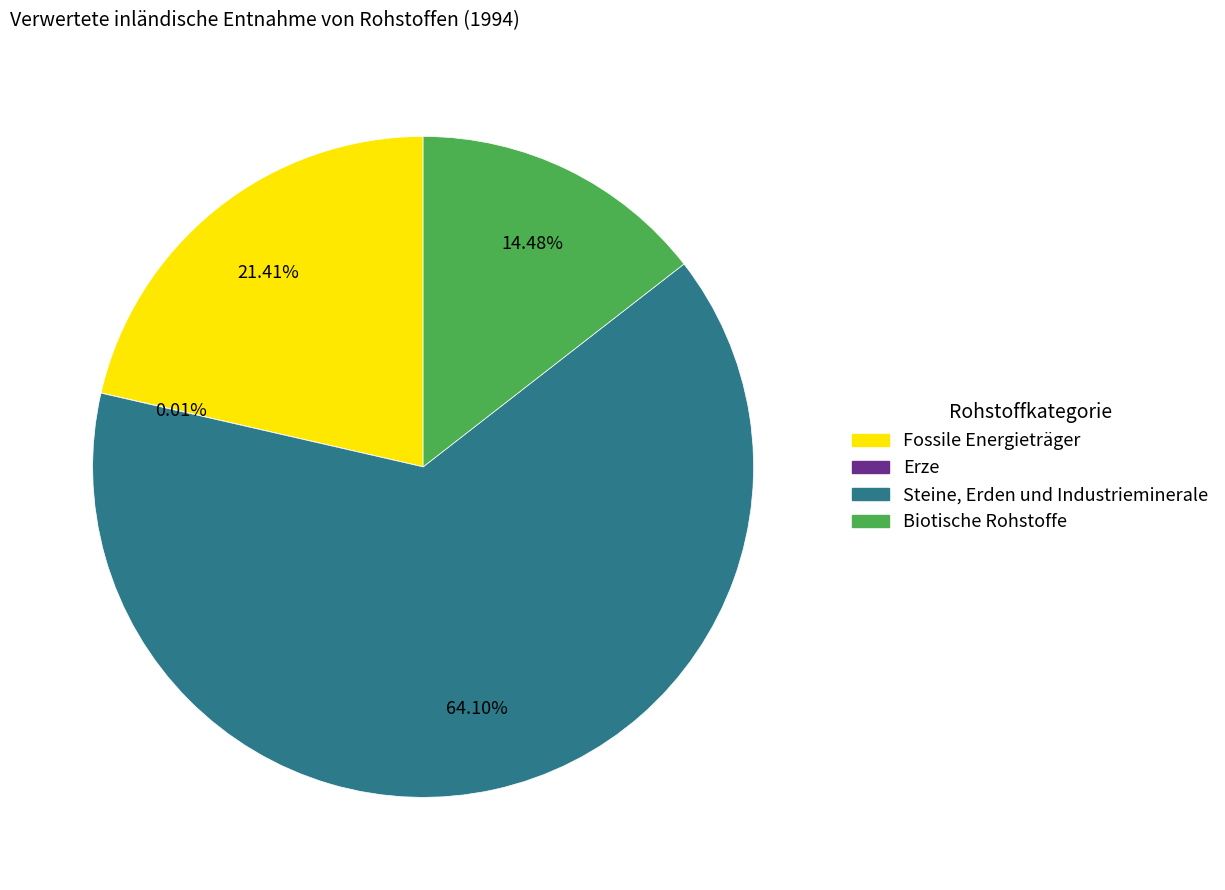

To the nearest percent, what is the difference between the Fossile Energieträger and Biotische Rohstoffe slice percentages?

7%